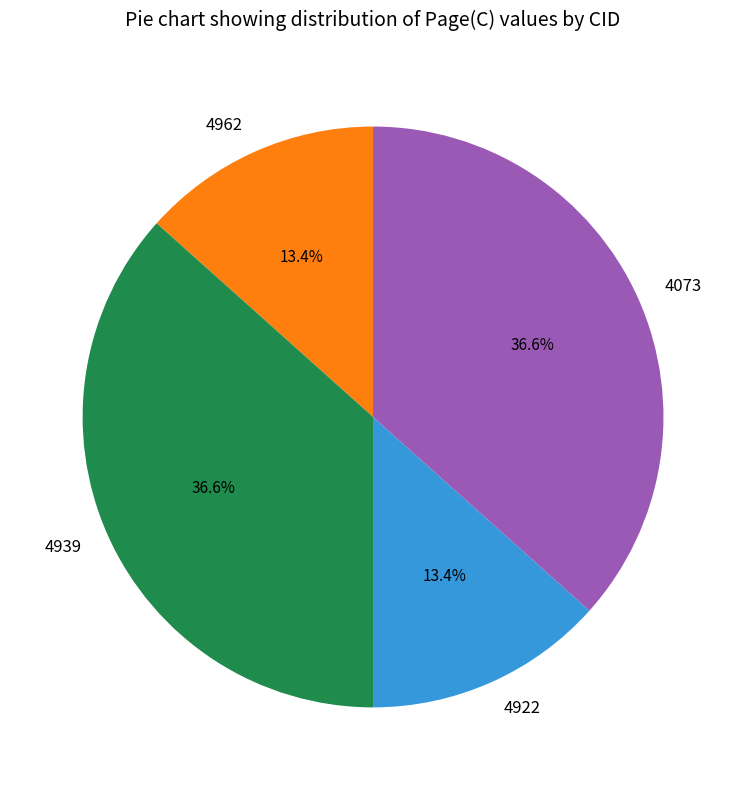

Is it true that 4962 is 13% of the pie?

True